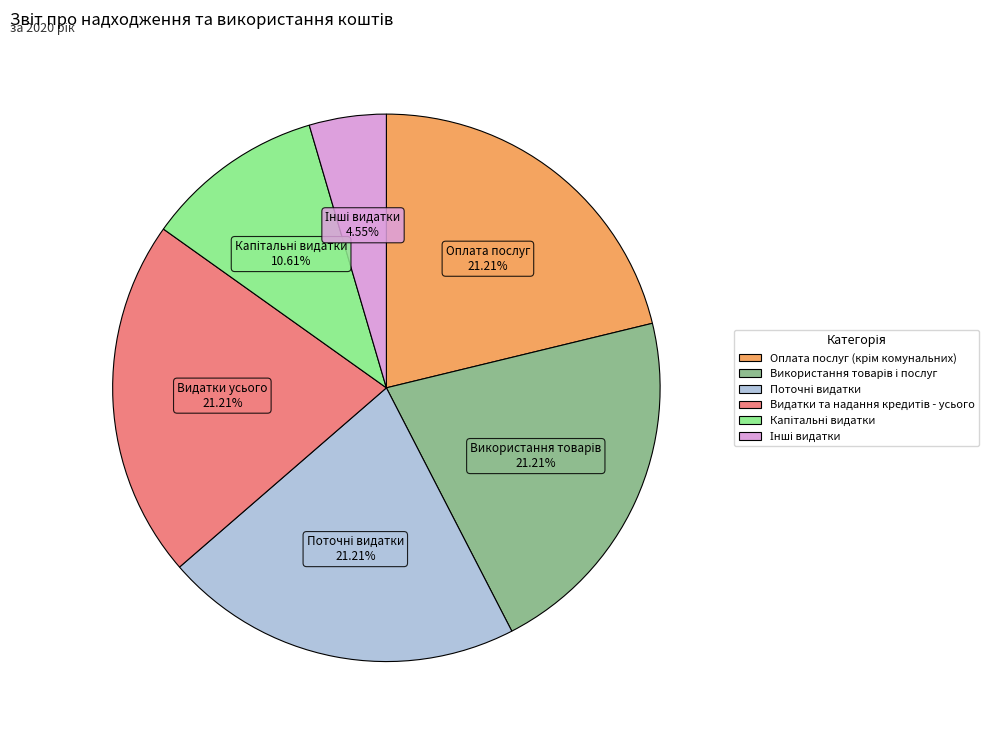

Is there any slice that represents more than half of the pie?

No